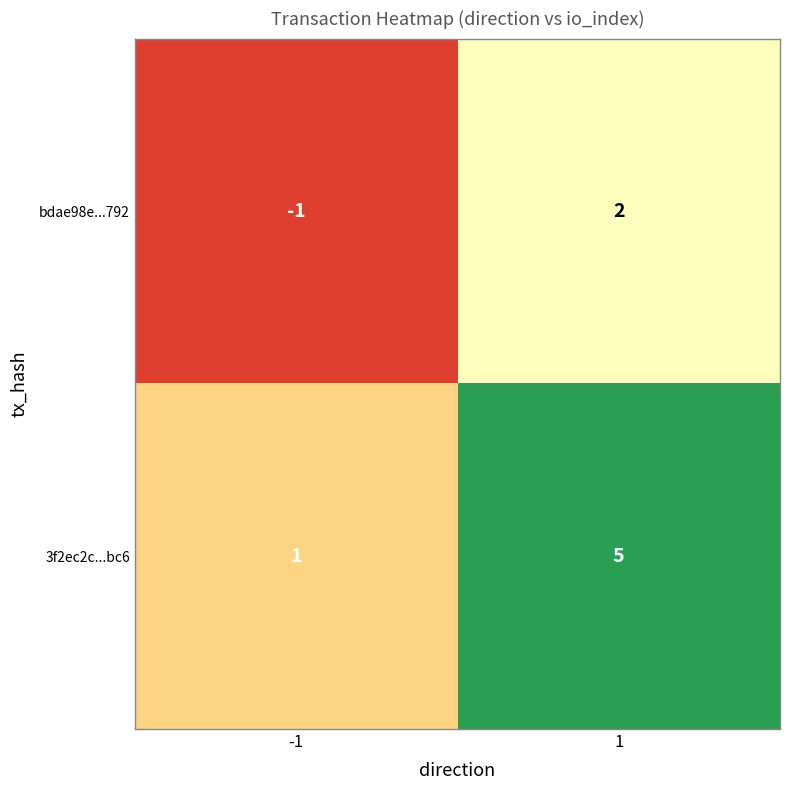

At which category is the sum across all series the highest?

1